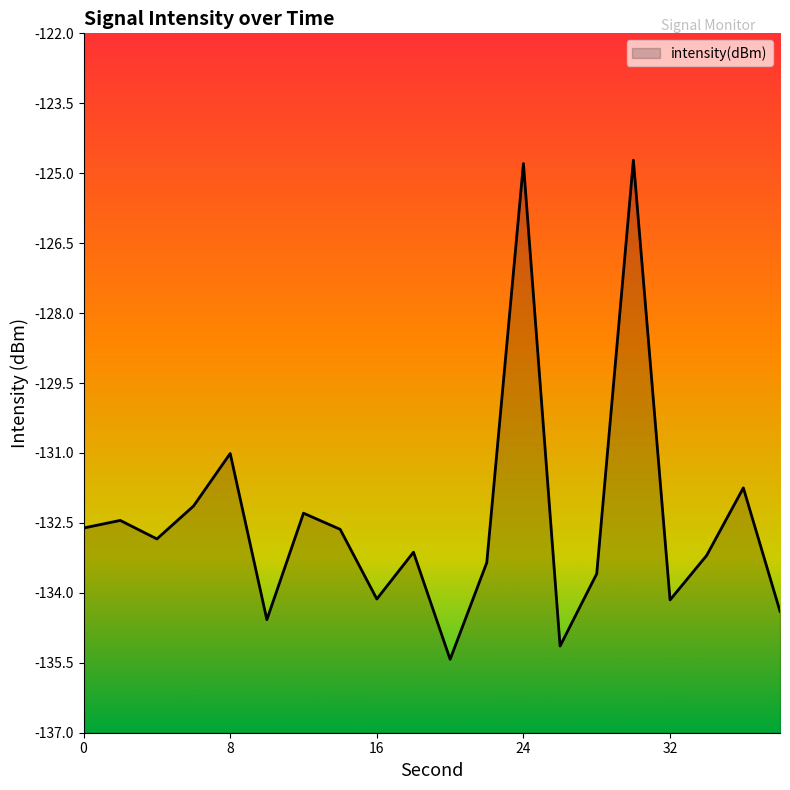

Reading left to right, transcribe all the data shown in this chart.

0=-132.6	2=-132.4	4=-132.8	6=-132.1	8=-131.0	10=-134.6	12=-132.3	14=-132.6	16=-134.1	18=-133.1	20=-135.4	22=-133.4	24=-124.8	26=-135.1	28=-133.6	30=-124.7	32=-134.2	34=-133.2	36=-131.7	38=-134.4